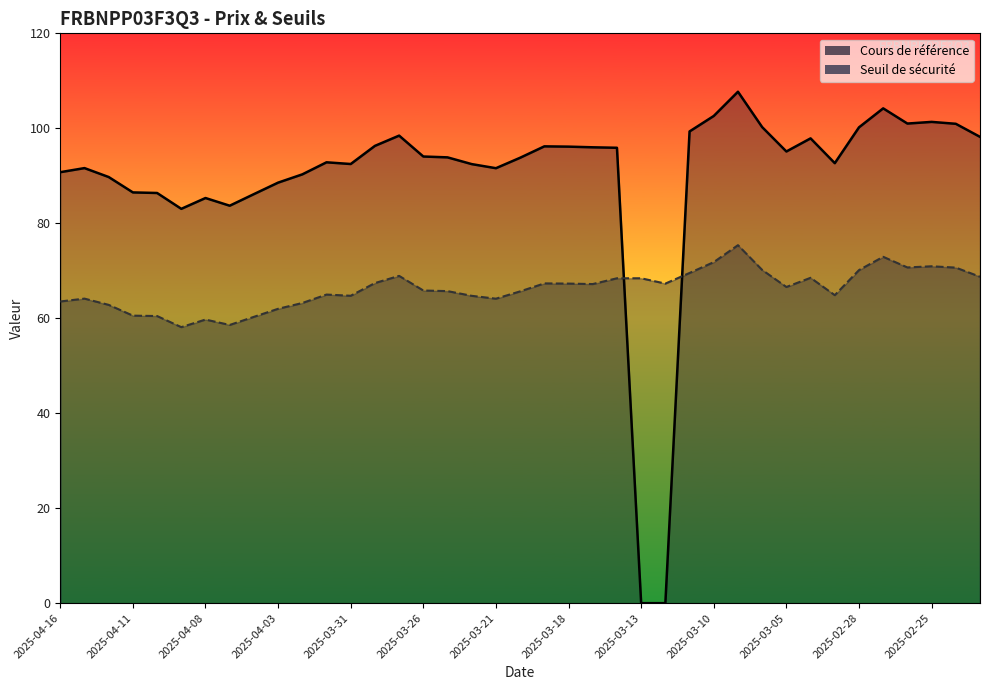

At which category does the chart reach its minimum across all series?

2025-03-13